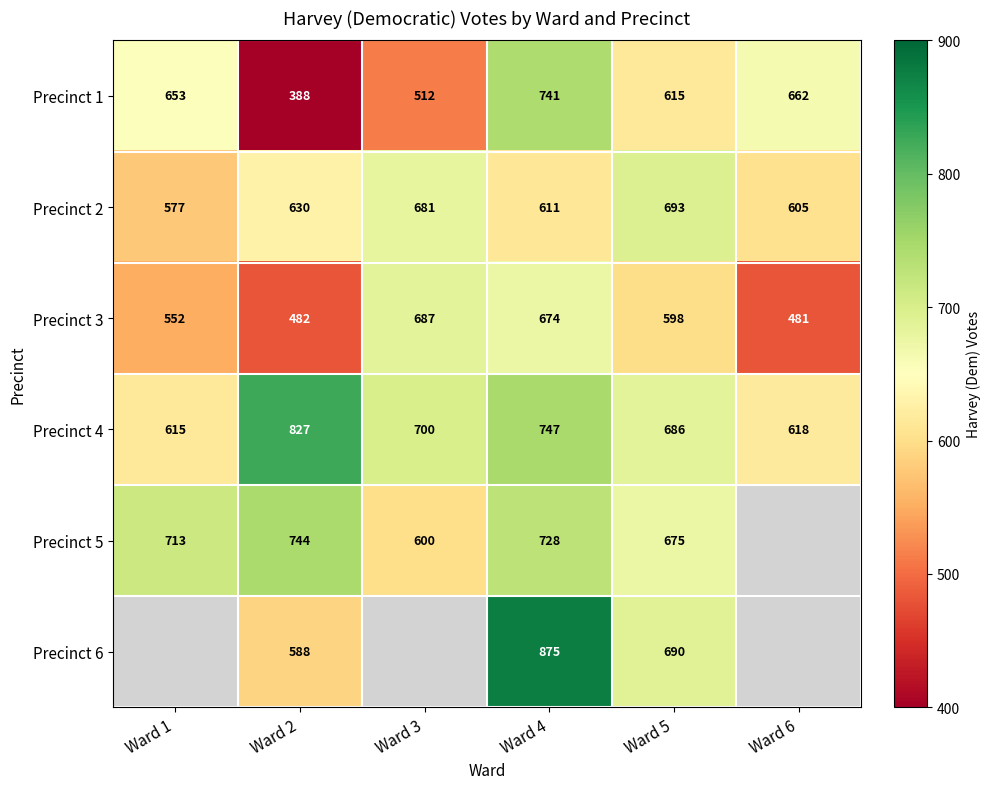

Which series changed the most between Ward 2 and Ward 5?

Precinct 1